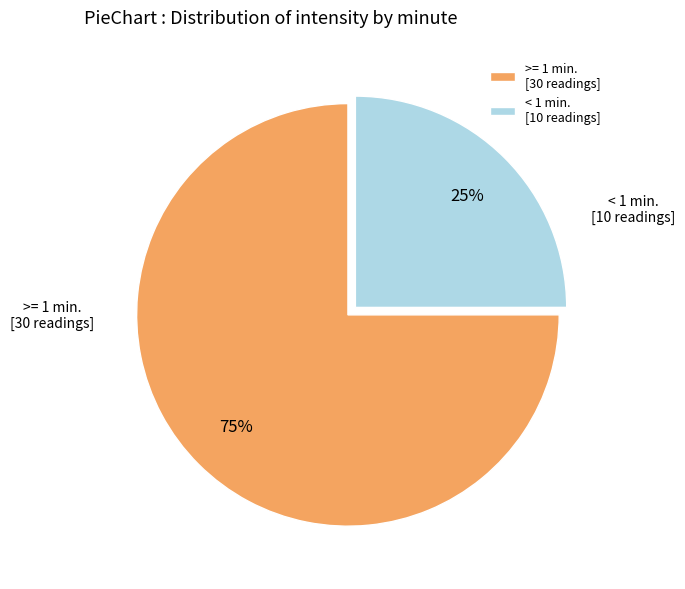

To the nearest percent, what is the average slice percentage?

50%